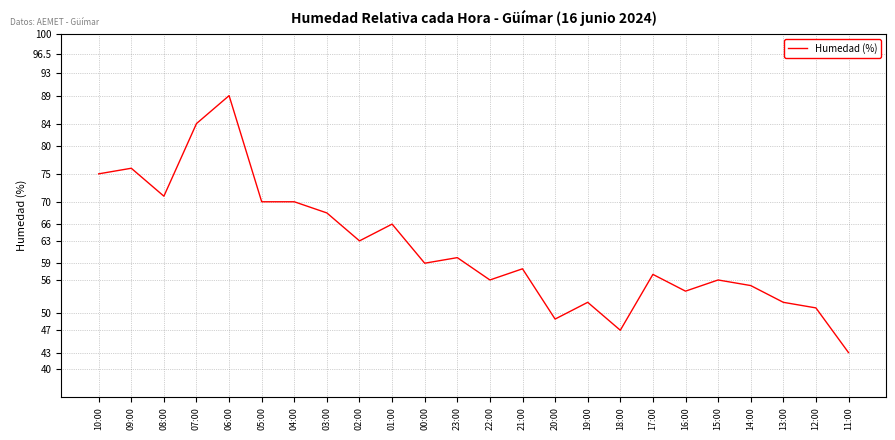

What position from the left is 00:00?

11